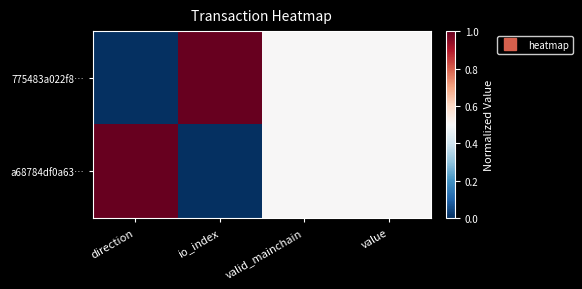

Which series changed the most between direction and value?

775483a022f8…